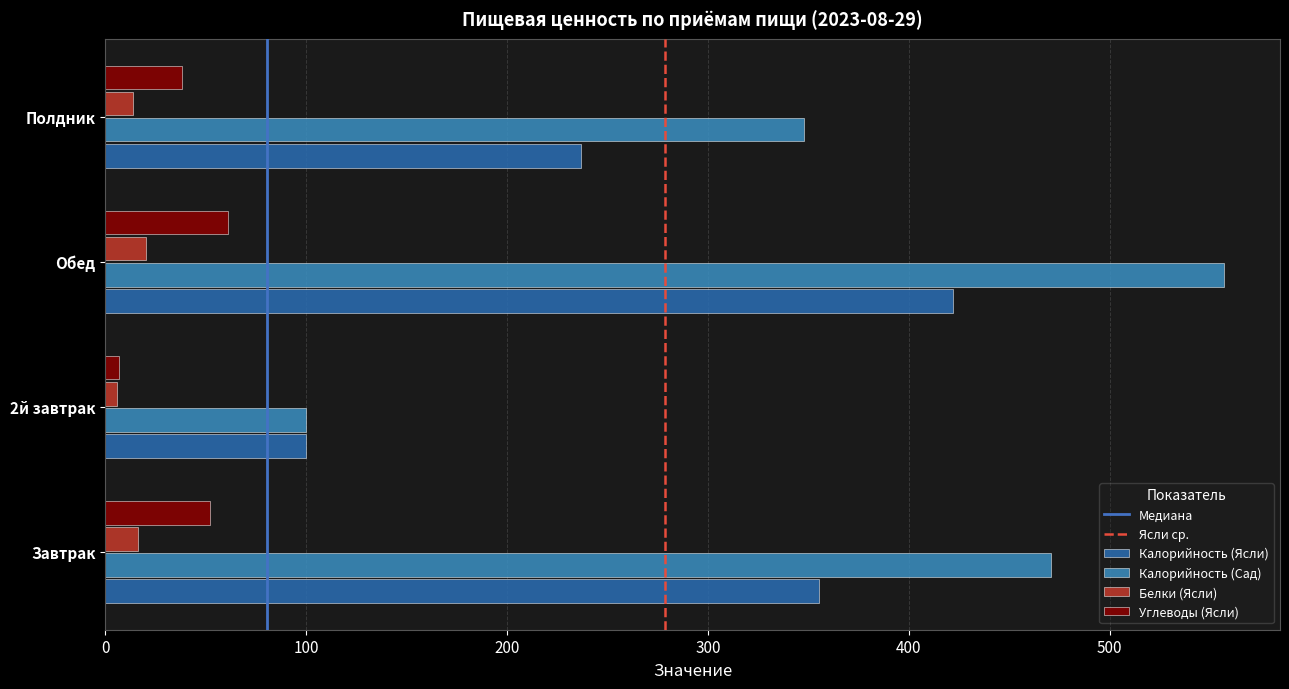

How many values in the Углеводы (Ясли) series exceed 52?

2